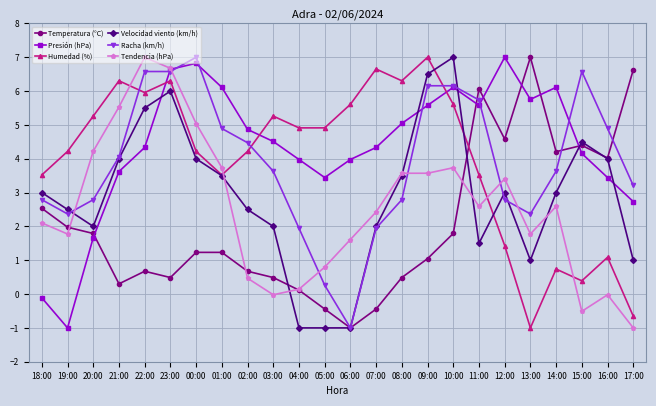

Does the chart display data point markers on the line(s)?

Yes